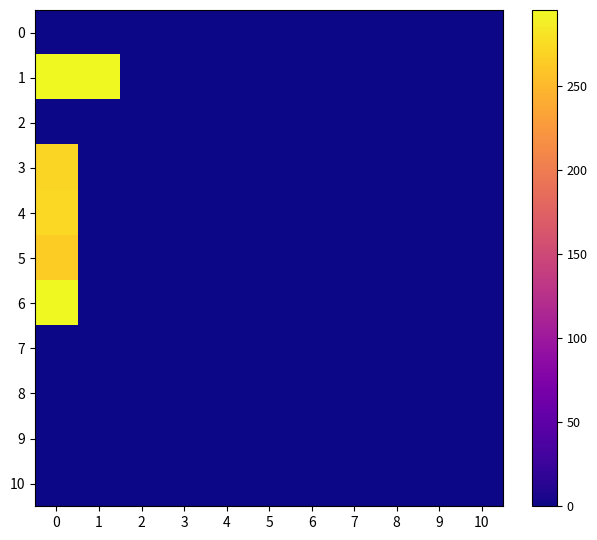

What is the total value across all series at 1?

295